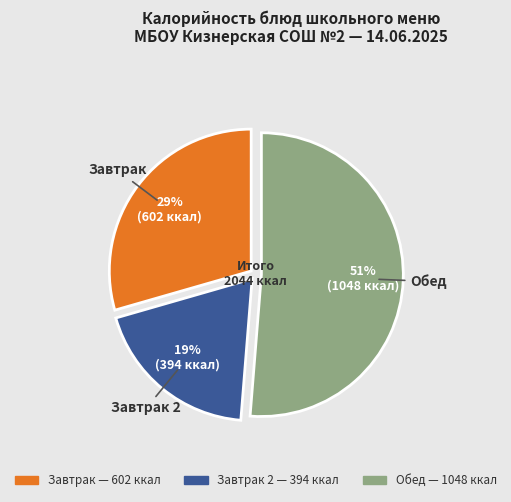

Count the number of slices in the pie.

3